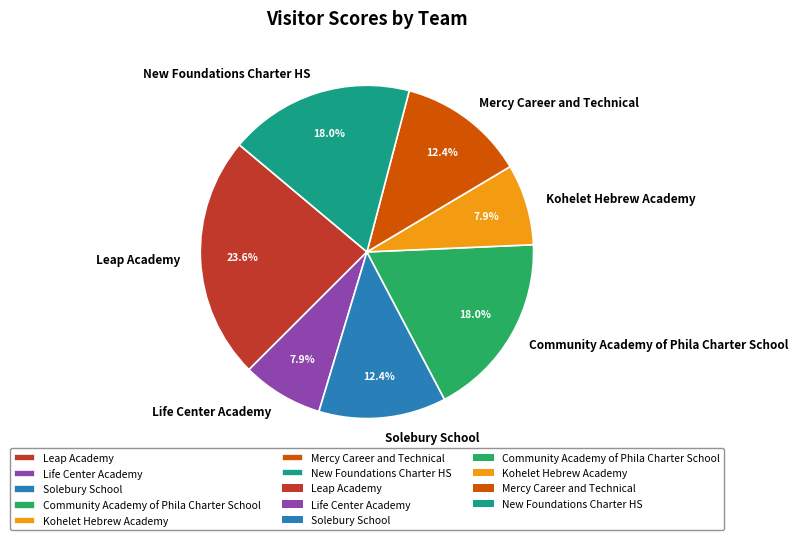

Between Solebury School and Life Center Academy, which is larger?

Solebury School